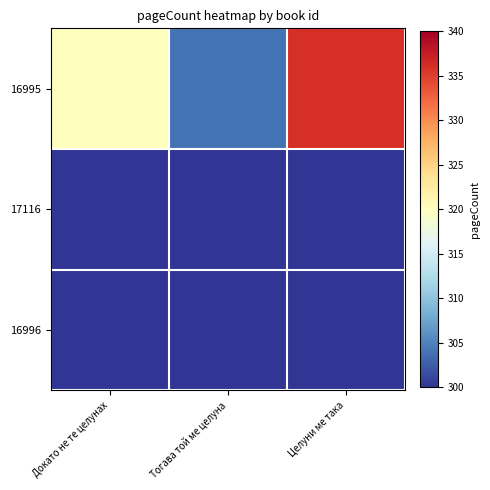

What is the spread (max minus min) of values at Целуни ме така?

336